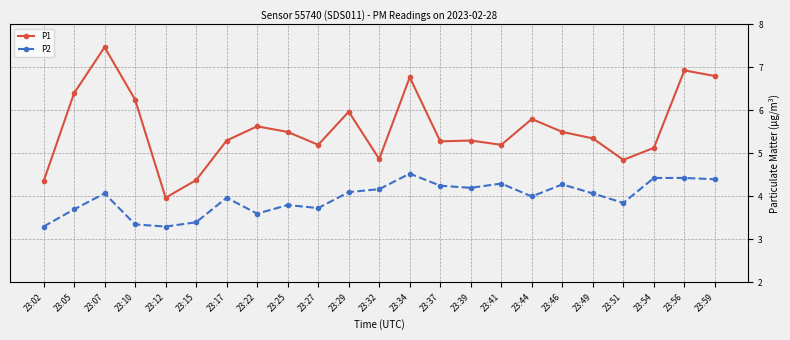

Rank the series by their maximum value, from lowest to highest.

P2, P1